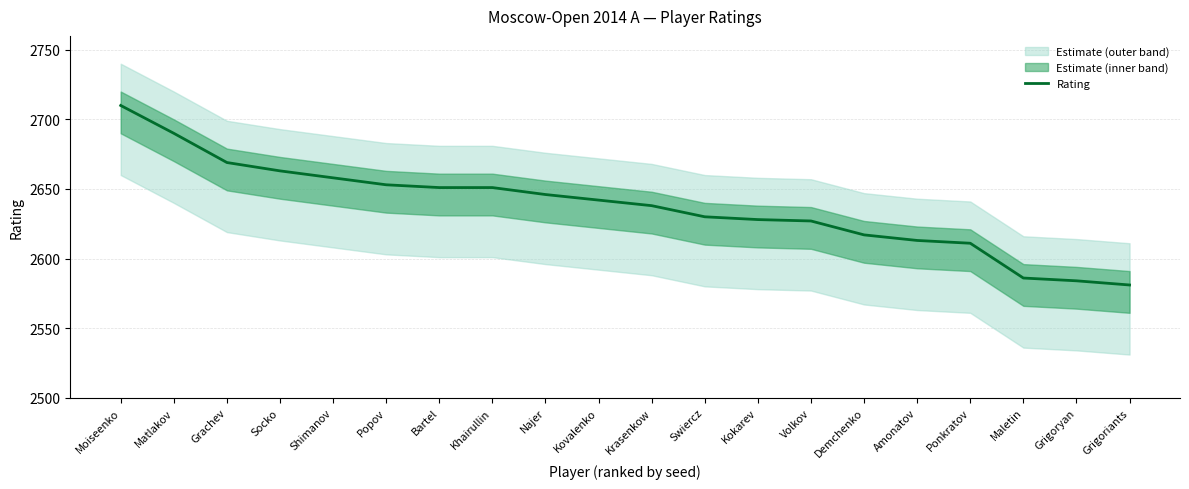

What is the greatest value displayed?

2710